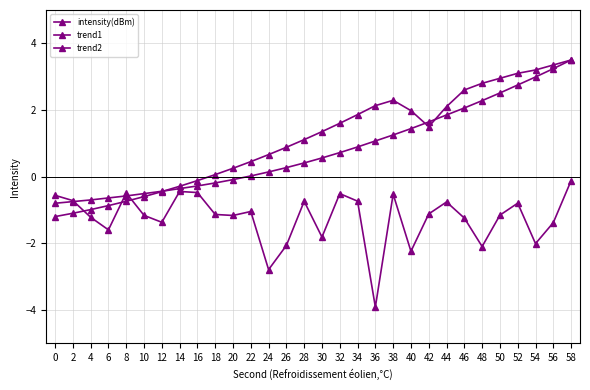

True or false: trend1 has more than 1 points higher than both neighbors.

False